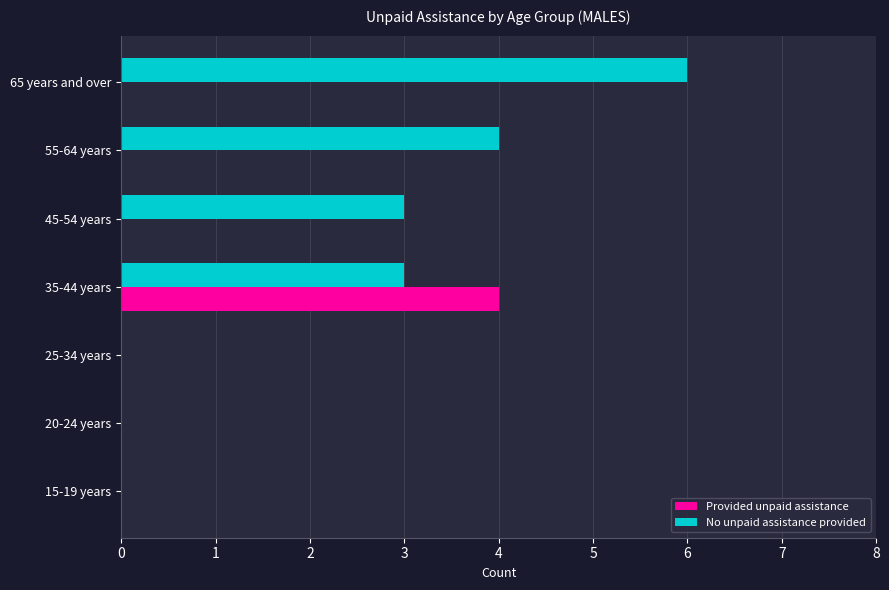

Is it true that Provided unpaid assistance equals 0 at 20-24 years?

True